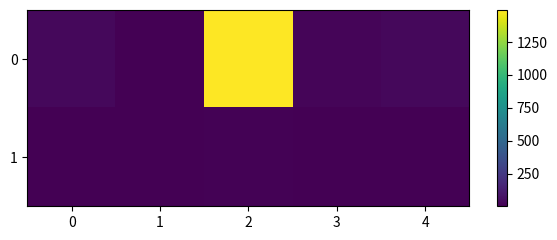

Reading right to left, transcribe all the data shown in this chart.

0: 4=32	3=19	2=1494	1=1	0=32
1: 4=2	3=5	2=10	1=1	0=2